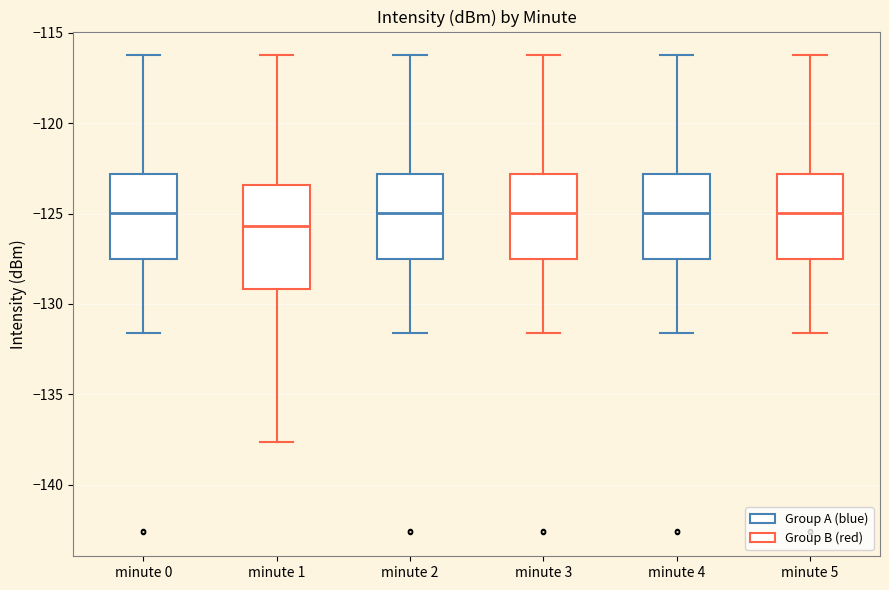

Which box's median line is the lowest?

minute 1